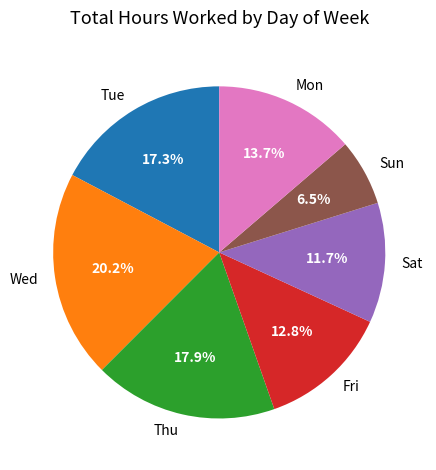

Approximately how many times larger is the value at Sat compared to Tue?

0.7